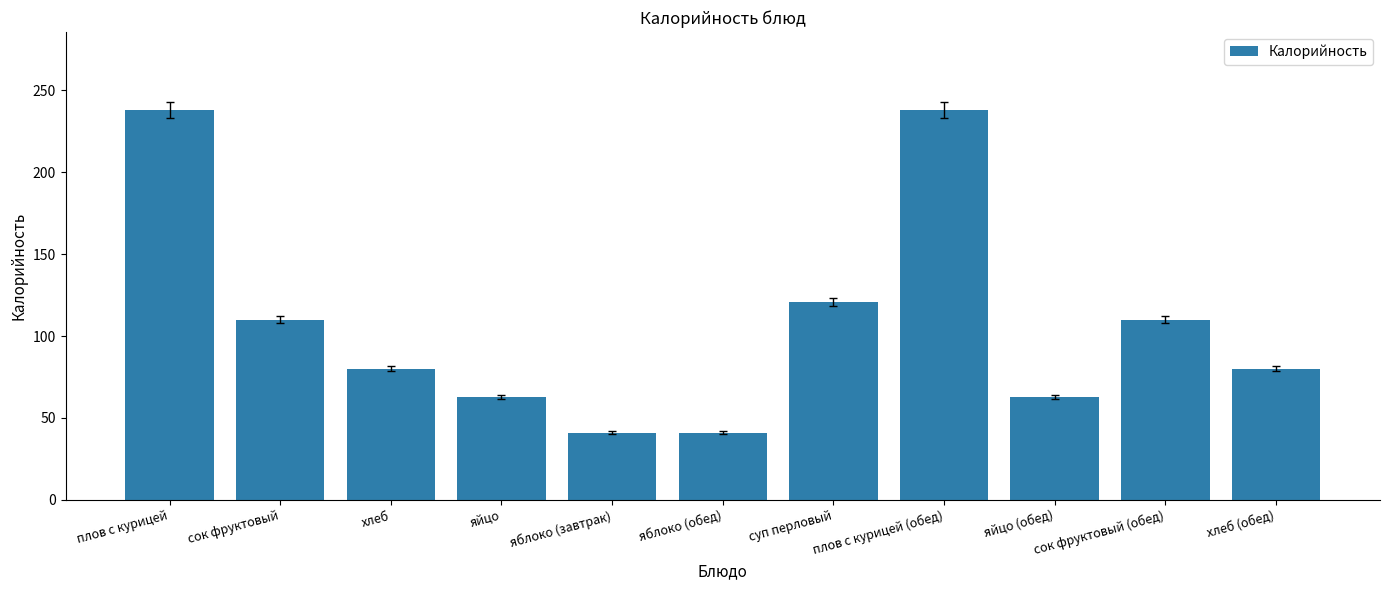

What is the sum of all values?

1185